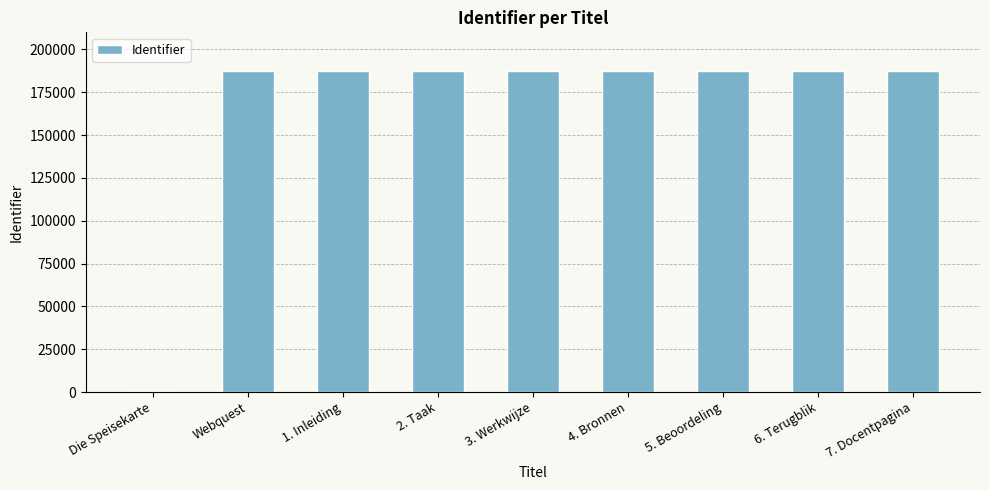

The value at 7. Docentpagina is 123178. True or false?

False